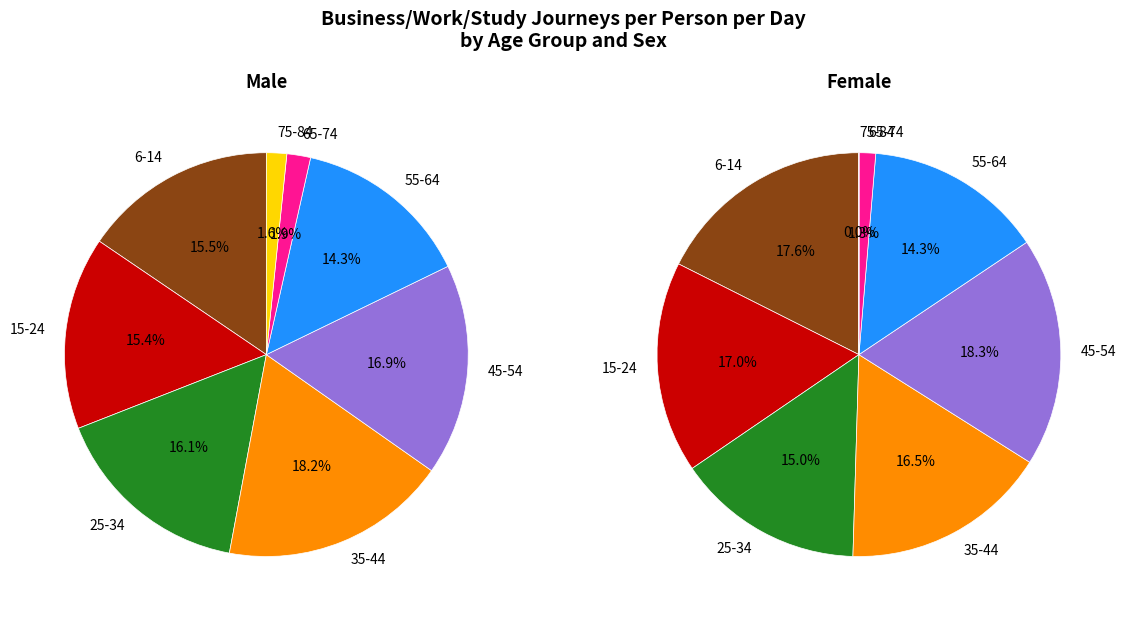

How many slices are in this pie chart?

8